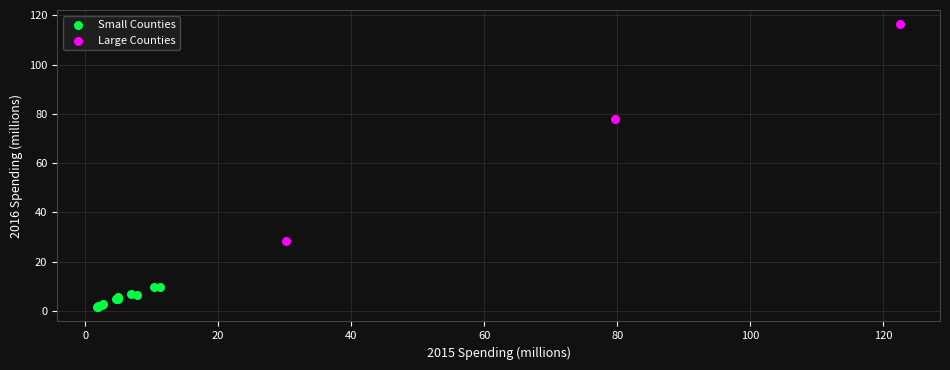

Which series reaches the minimum Y coordinate?

Small Counties